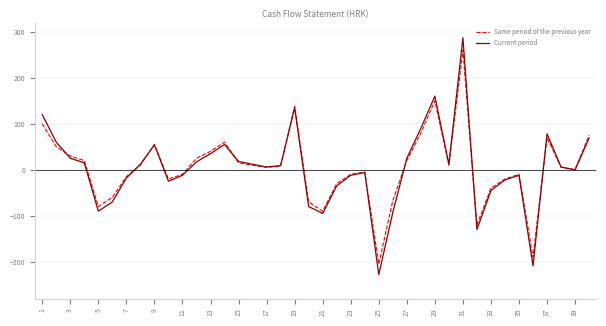

Which series has the widest spread of values?

Current period